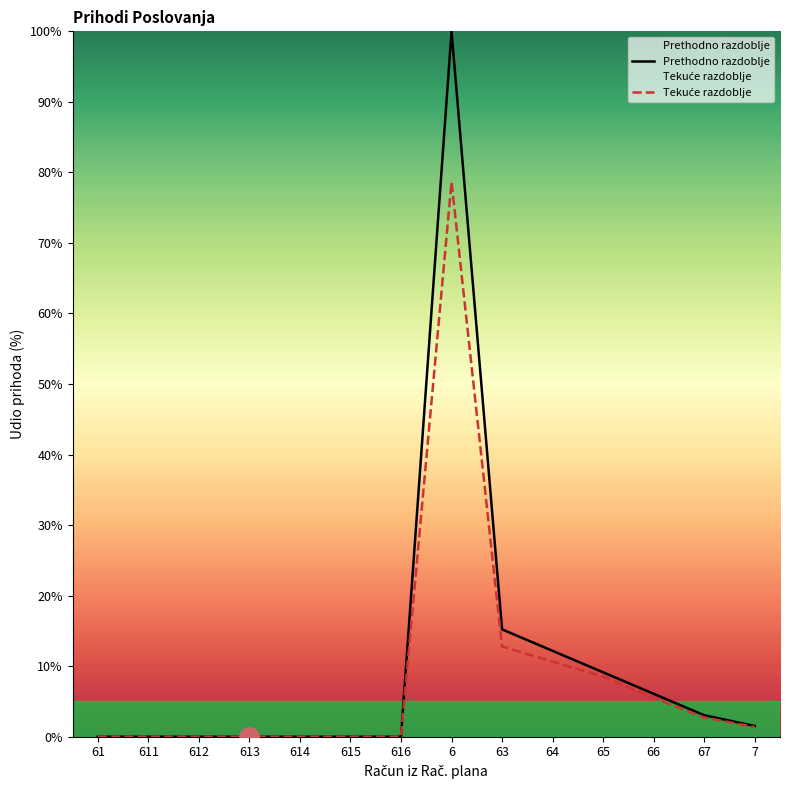

What is the average value of the Prethodno razdoblje series?

10.5